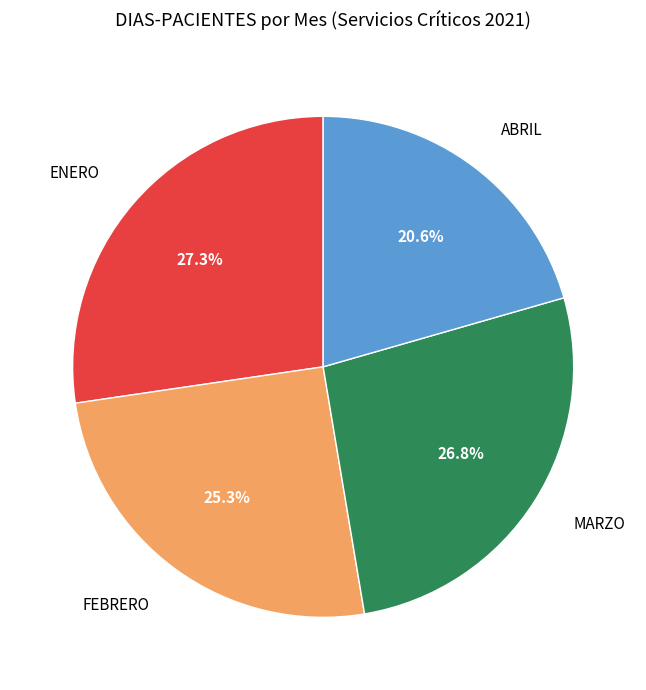

Does ENERO account for over 50% of the chart?

No